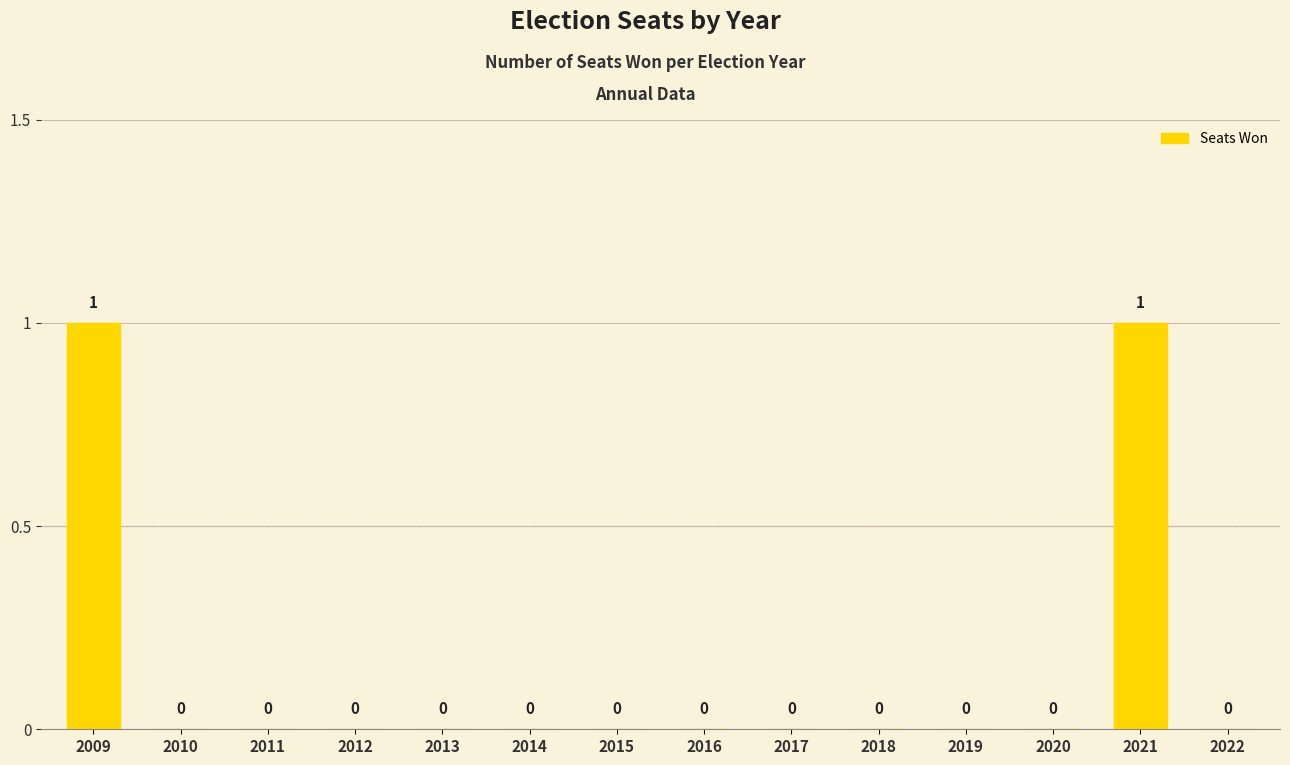

The chart shows a value of 0 at 2018. True or false?

True